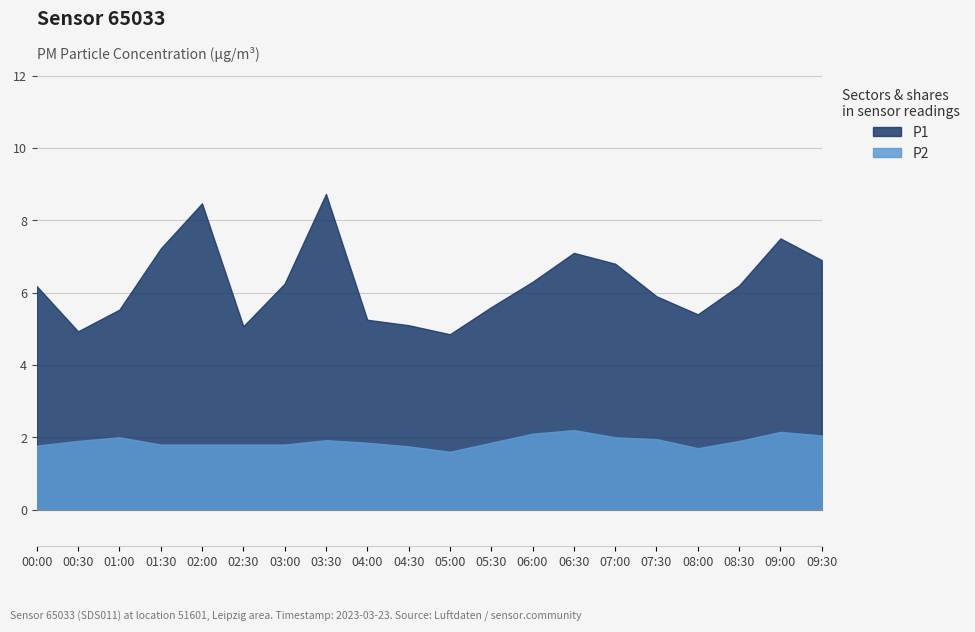

Is it true that P2 equals 1.8 at 04:30?

True